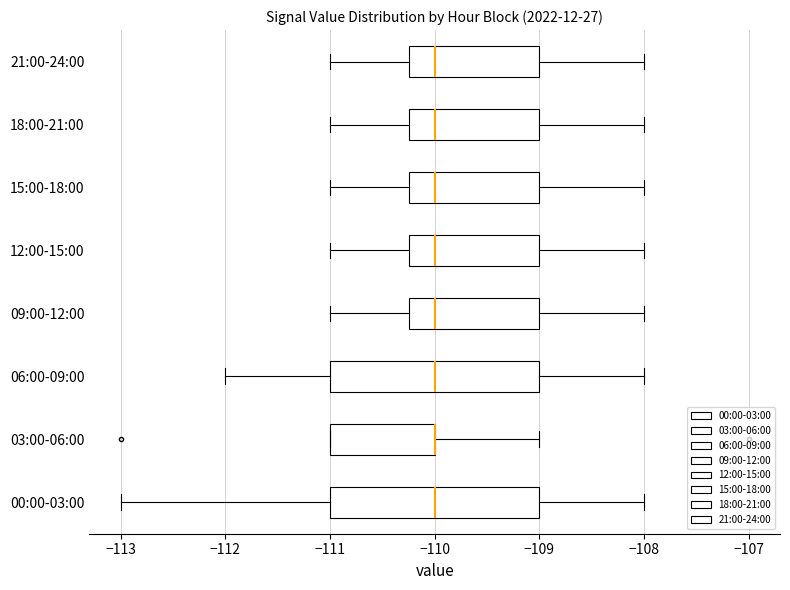

Reading bottom to top, read every box against the x-axis: the position of its median line, the range the box covers, and the ends of its whiskers. The values are not printed on the chart, so give them approximately, as read against the axis.

00:00-03:00: median -110.0, box -111.0 to -109.0, whiskers -113.0 to -108.0
03:00-06:00: median -110.0 (drawn on the box's right edge), box -111.0 to -110.0, whiskers -111.0 to -109.0
06:00-09:00: median -110.0, box -111.0 to -109.0, whiskers -112.0 to -108.0
09:00-12:00: median -110.0, box -110.2 to -109.0, whiskers -111.0 to -108.0
12:00-15:00: median -110.0, box -110.2 to -109.0, whiskers -111.0 to -108.0
15:00-18:00: median -110.0, box -110.2 to -109.0, whiskers -111.0 to -108.0
18:00-21:00: median -110.0, box -110.2 to -109.0, whiskers -111.0 to -108.0
21:00-24:00: median -110.0, box -110.2 to -109.0, whiskers -111.0 to -108.0